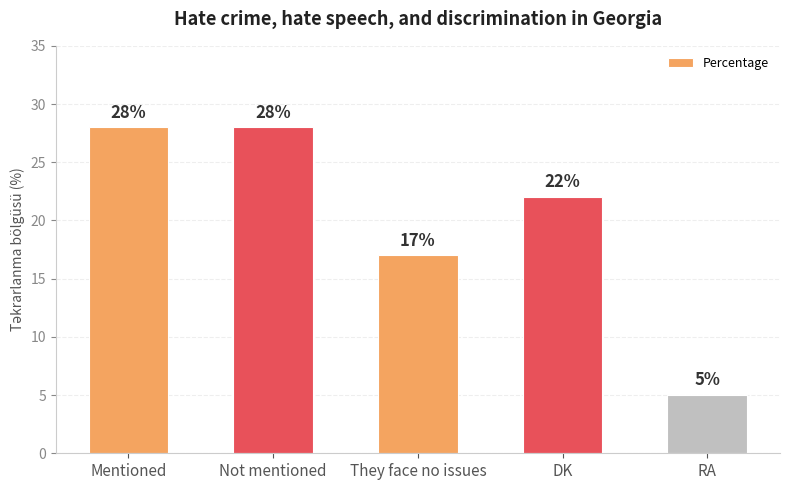

Reading left to right, what are all the values shown in this chart?

Mentioned=28	Not mentioned=28	They face no issues=17	DK=22	RA=5